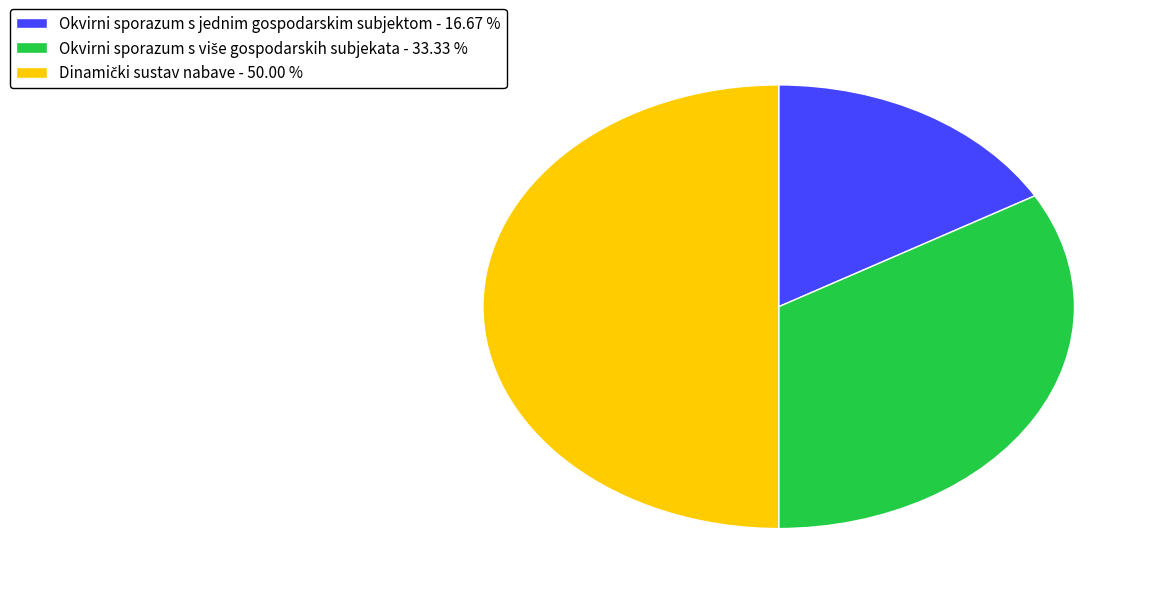

Count the number of slices in the pie.

3